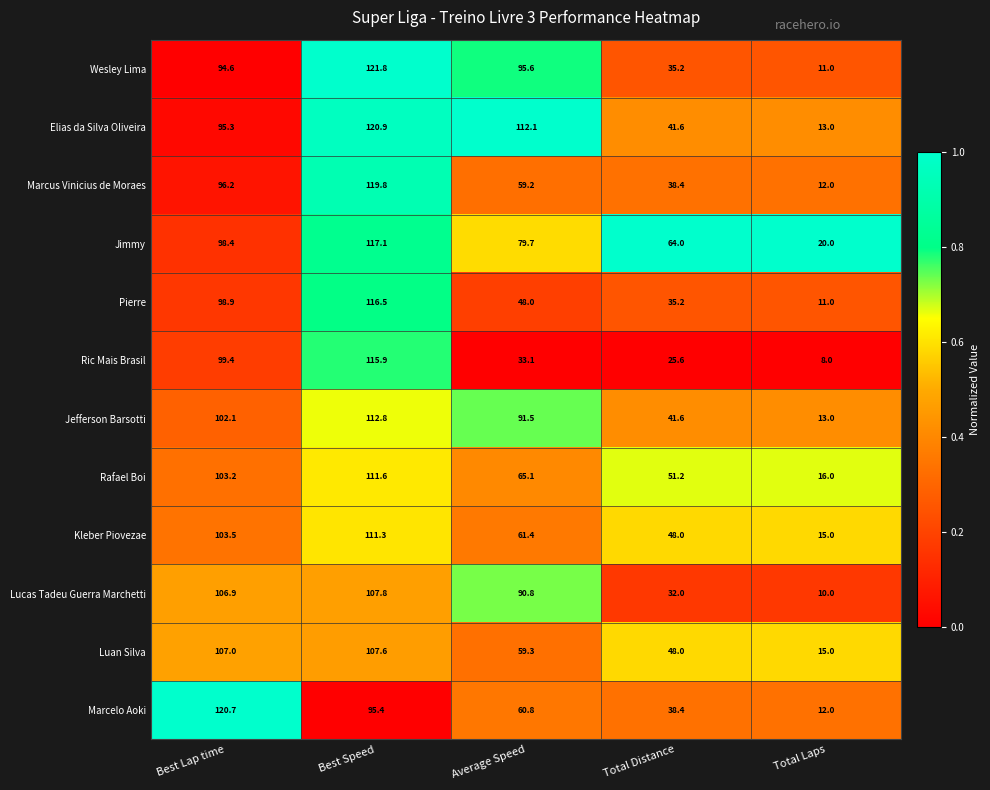

At which category is the sum across all series the highest?

Best Speed